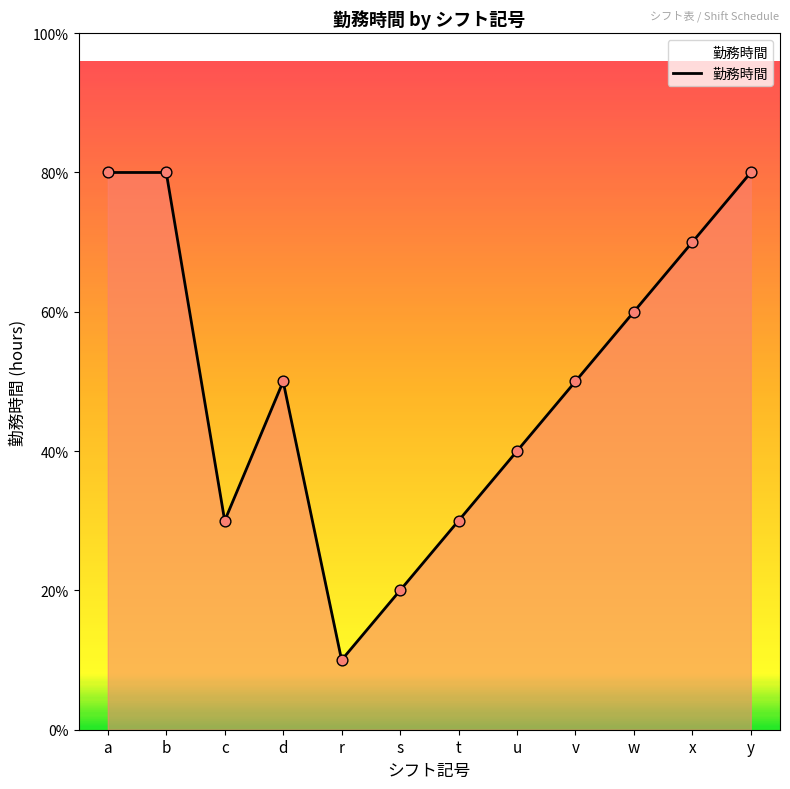

Between d and v, which is larger?

d